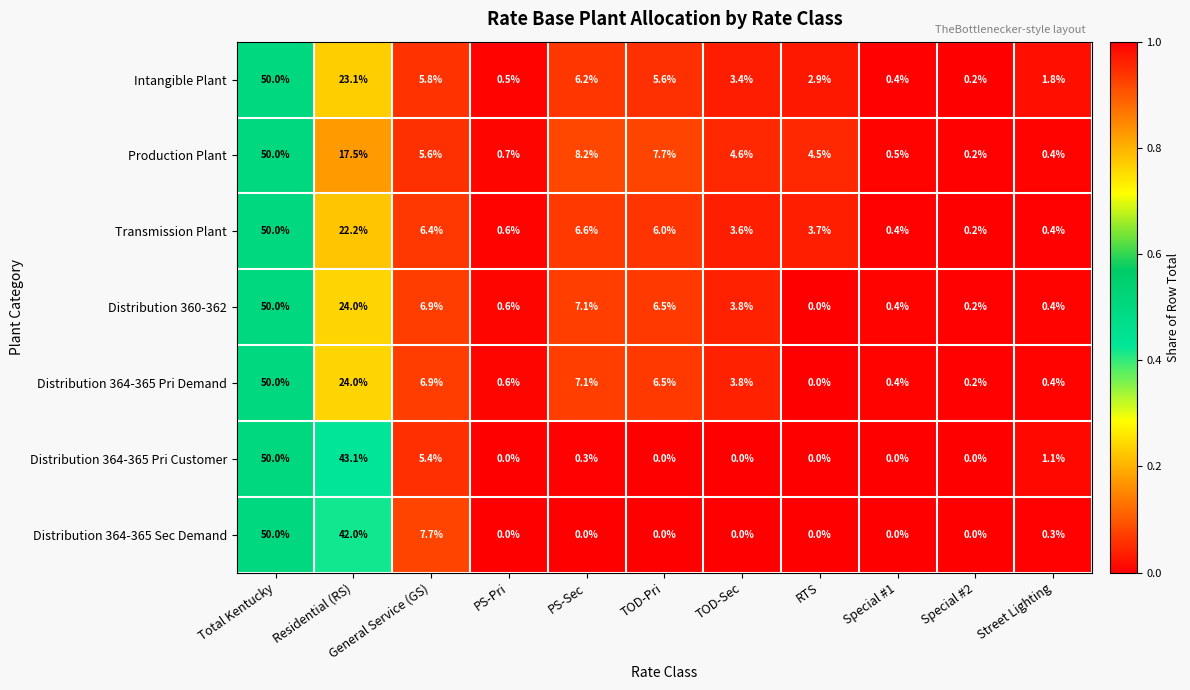

What is the total value across all series at TOD-Pri?

32.3